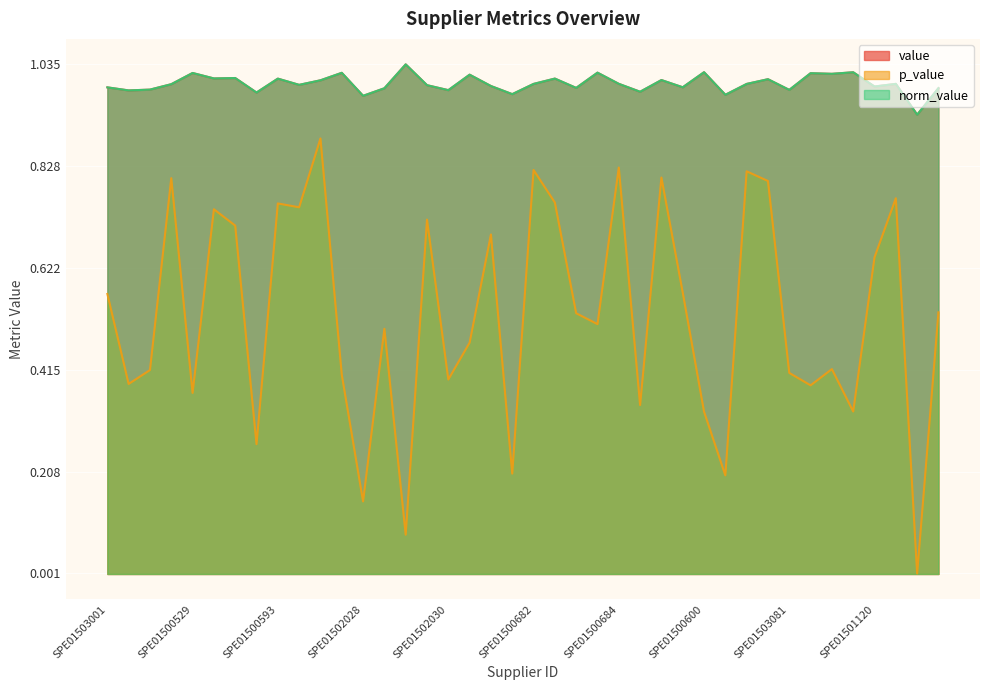

True or false: p_value and value cross at least once.

False